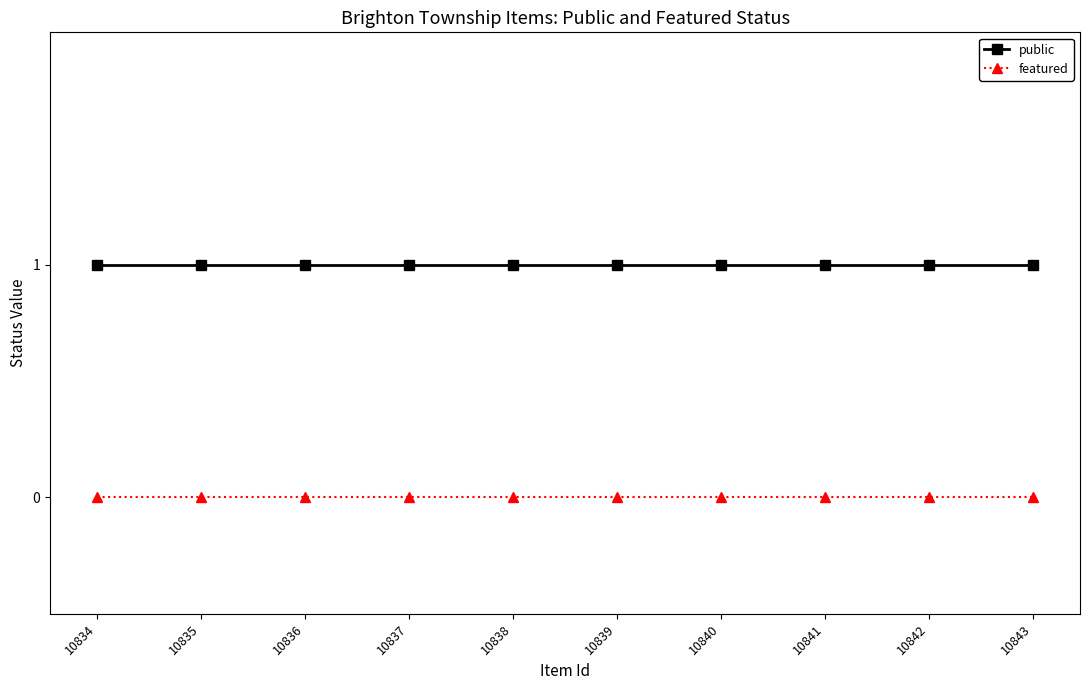

Reading left to right, what are all the values shown in this chart?

public: 10834=1	10835=1	10836=1	10837=1	10838=1	10839=1	10840=1	10841=1	10842=1	10843=1
featured: 10834=0	10835=0	10836=0	10837=0	10838=0	10839=0	10840=0	10841=0	10842=0	10843=0